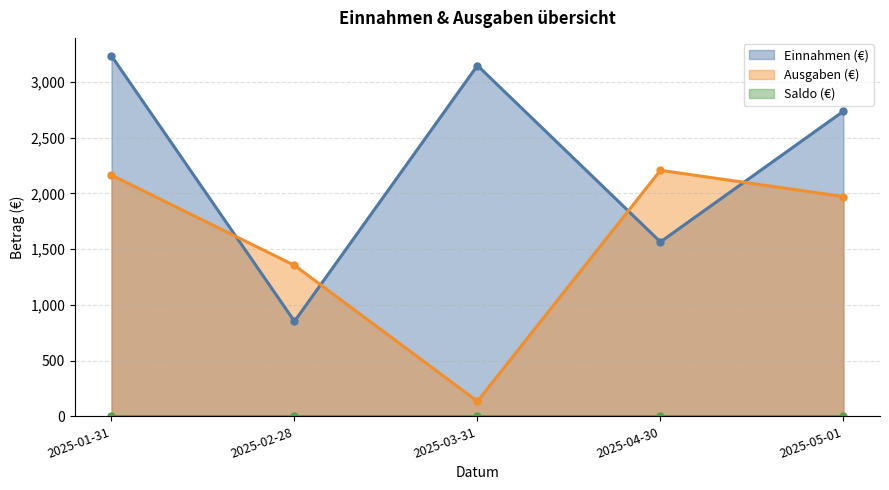

What is the value of the Ausgaben (€) point at the 2nd from the left?

1354